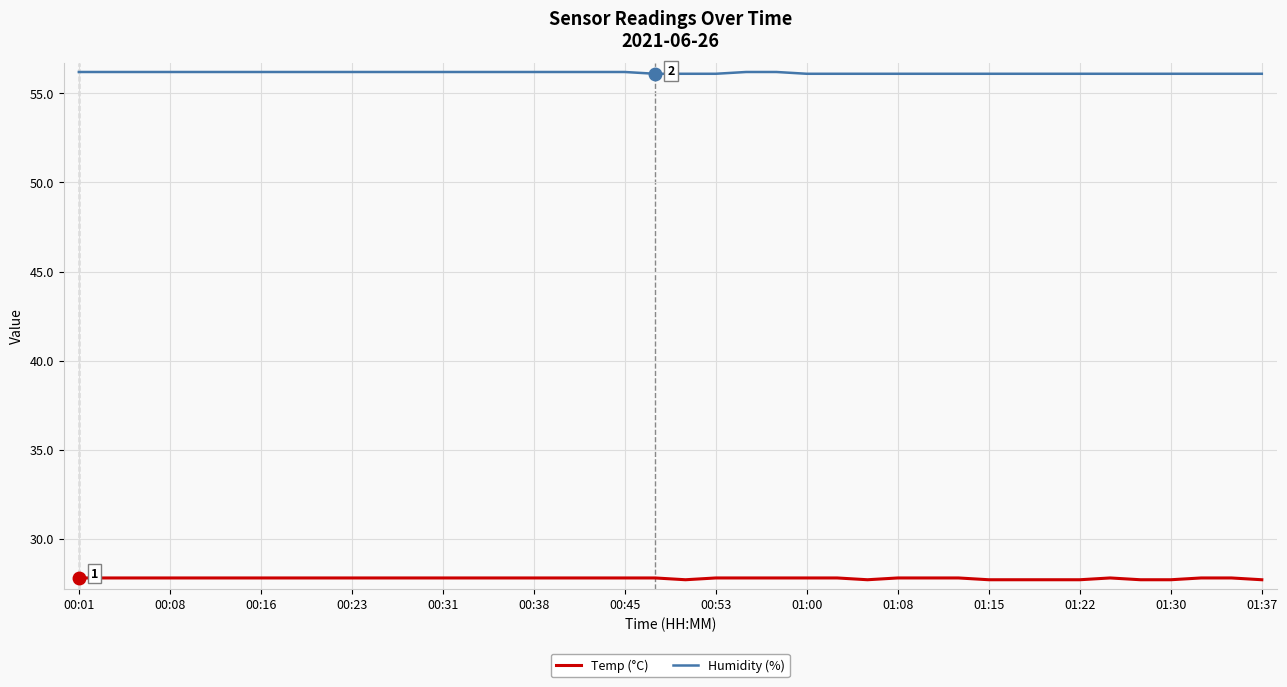

True or false: Temp (°C) and Humidity (%) intersect in this chart.

False